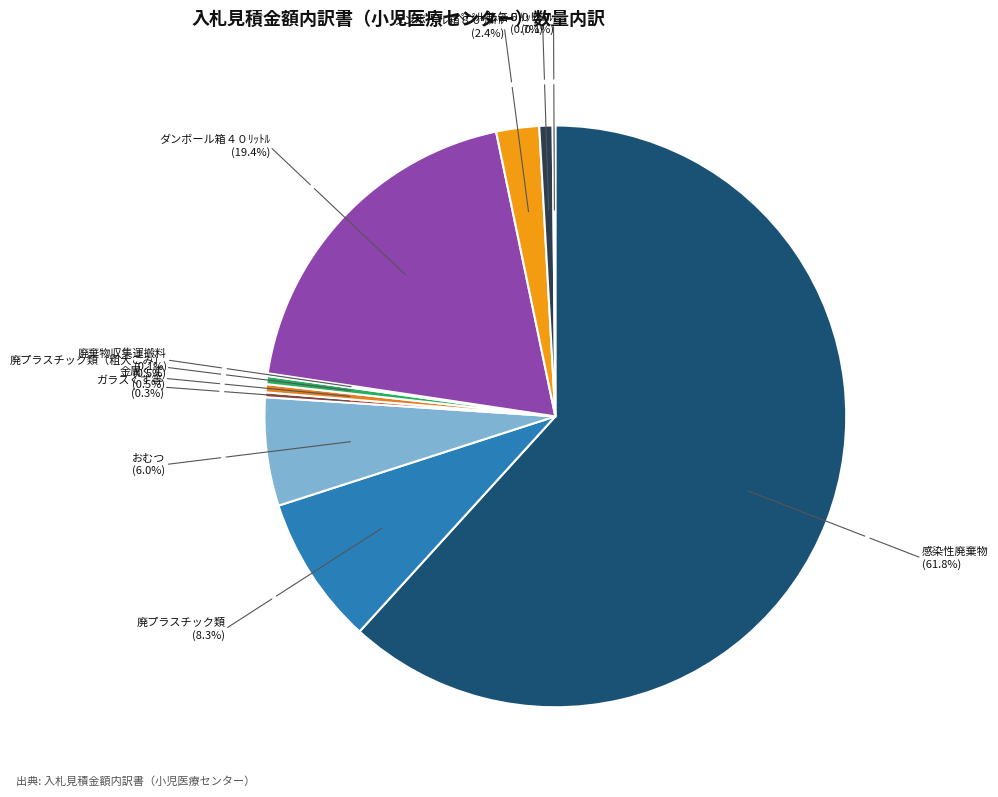

Which category accounts for the majority?

感染性廃棄物